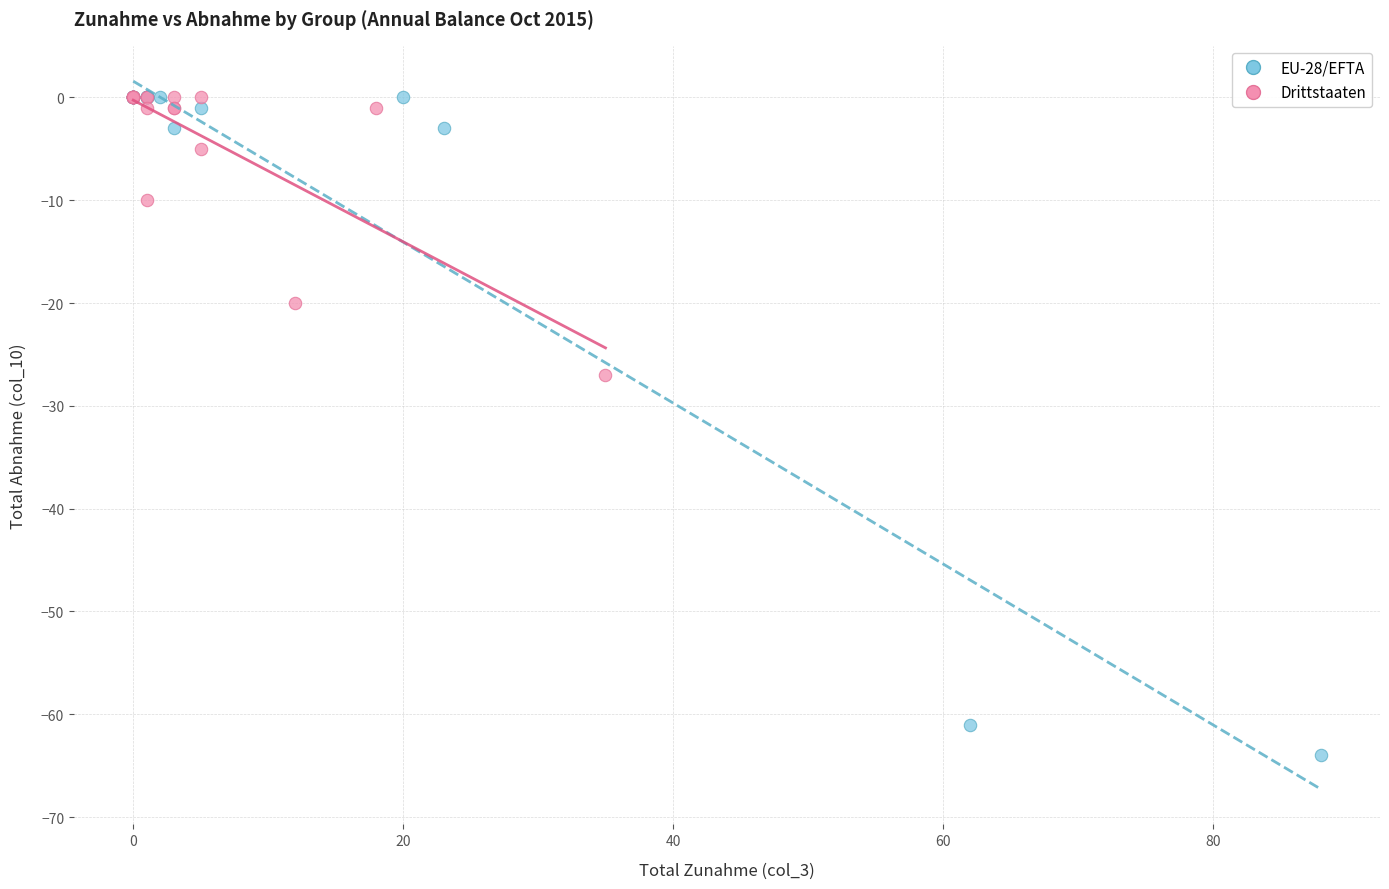

What are all the series names shown in the legend?

EU-28/EFTA, Drittstaaten